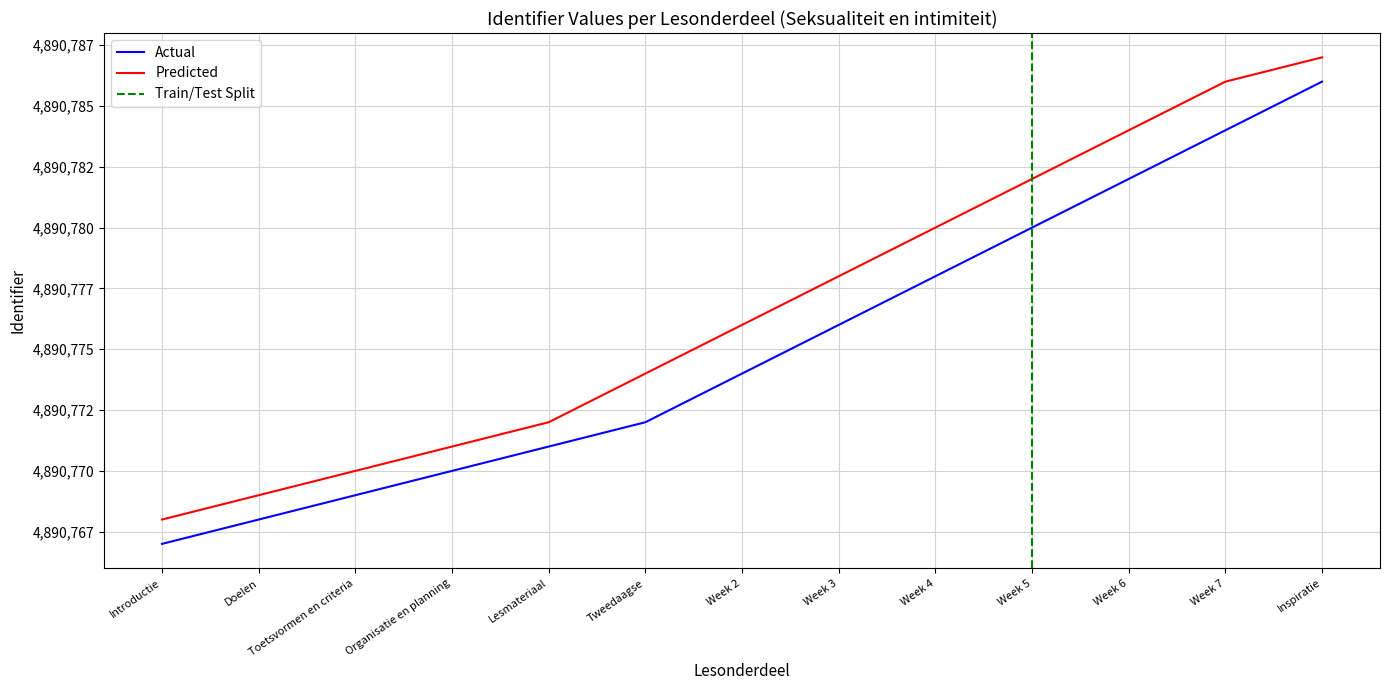

What is the greatest value displayed?

4890787